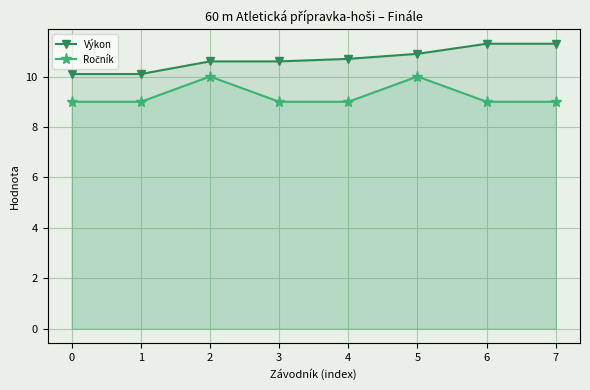

True or false: Ročník has a value of 13.9 at 3.

False